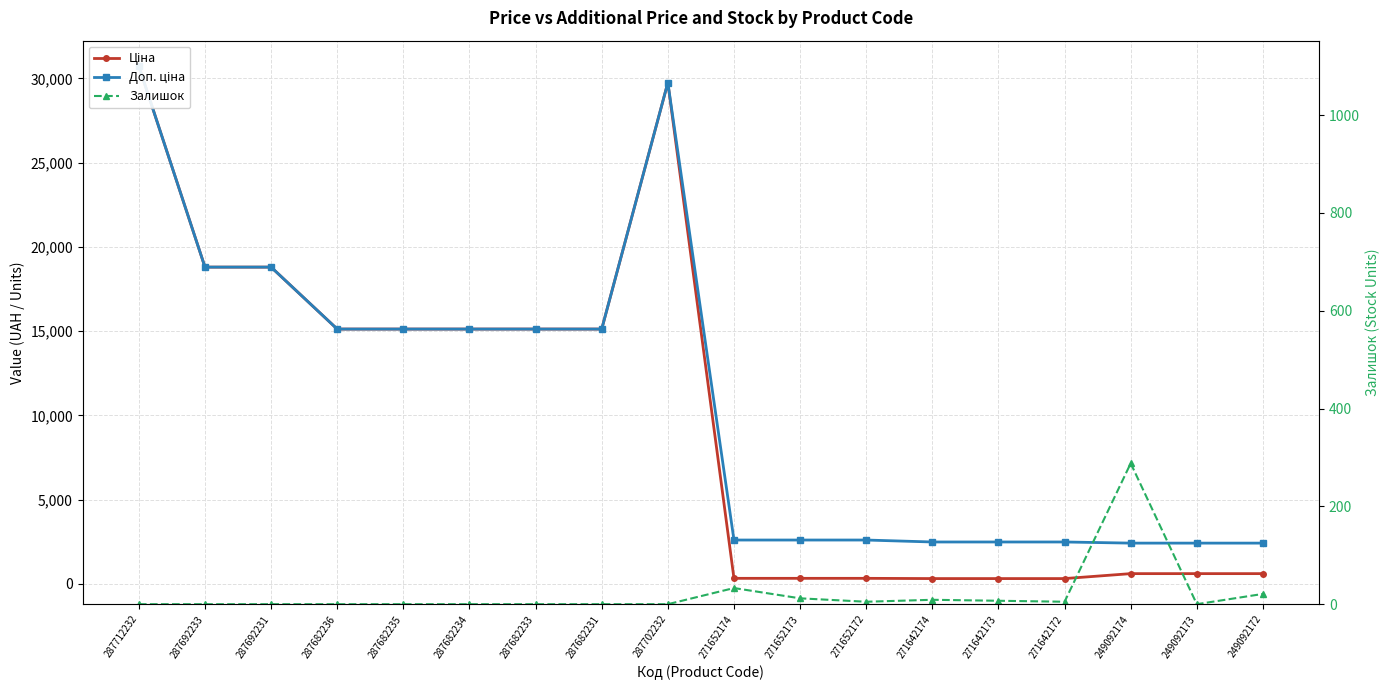

What value does the Залишок series have at 271652174?

33.0